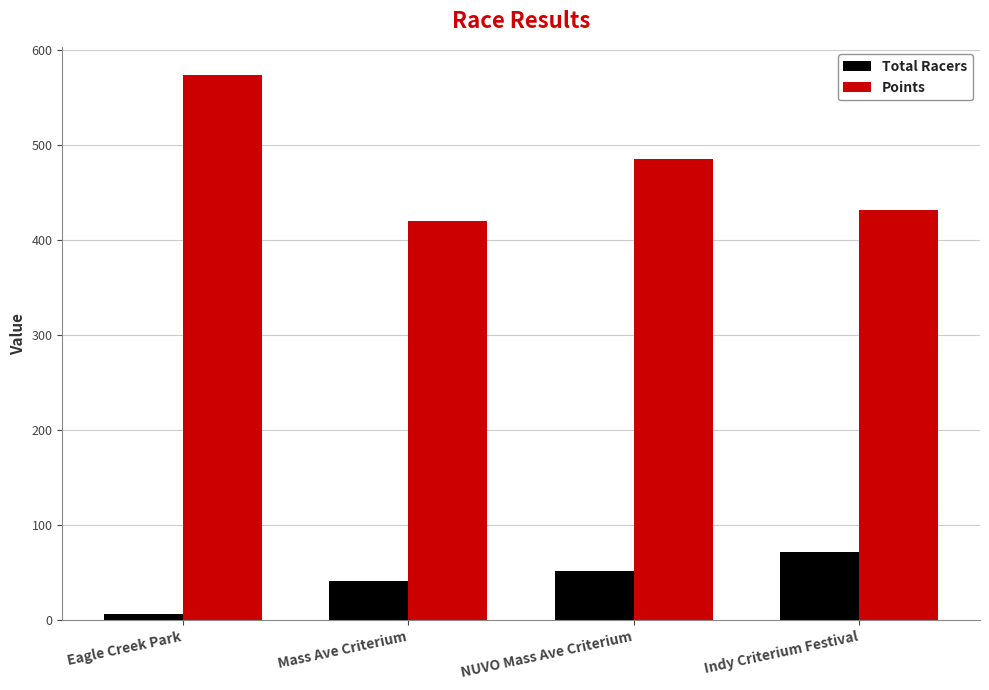

True or false: Points has a value of 432.0 at Indy Criterium Festival.

True